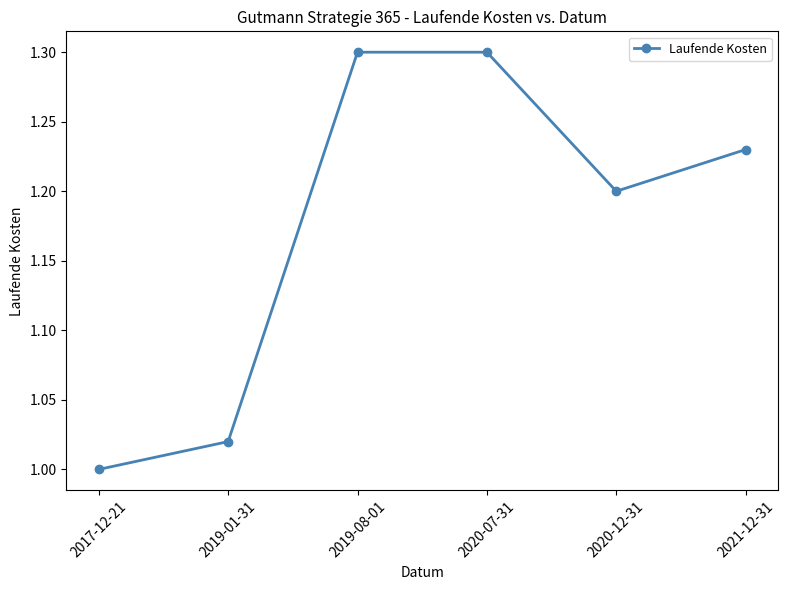

Where is the data nearest to the value 1?

2017-12-21